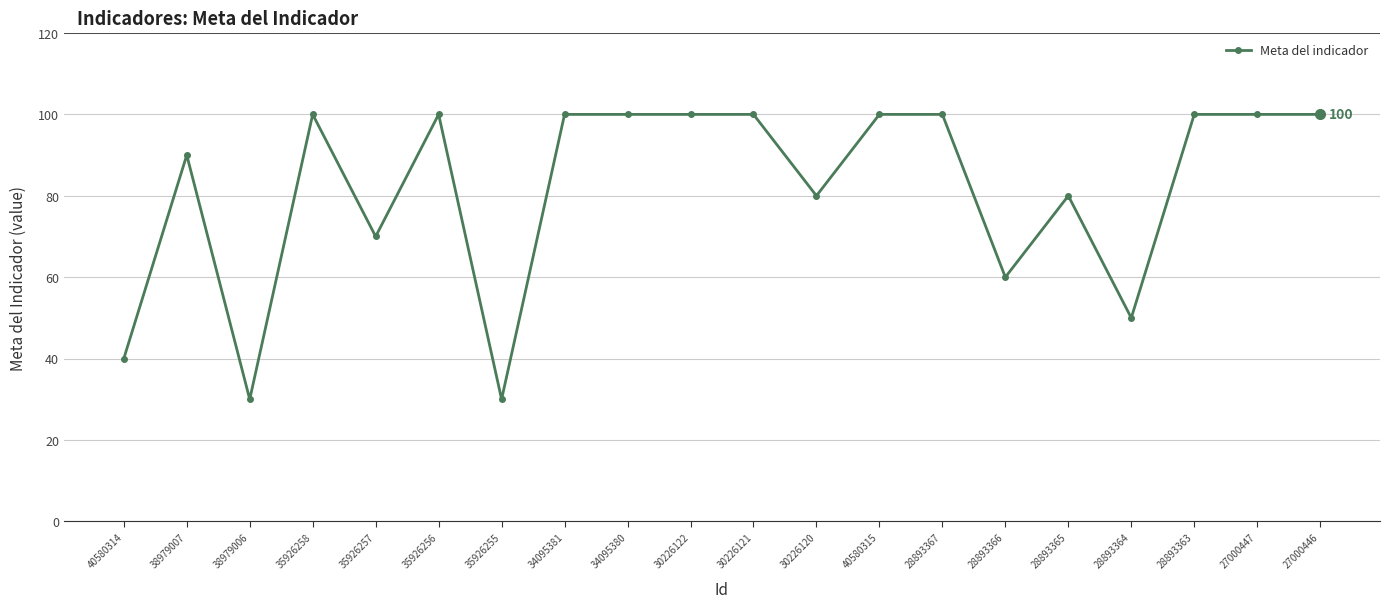

What is the average value?

82